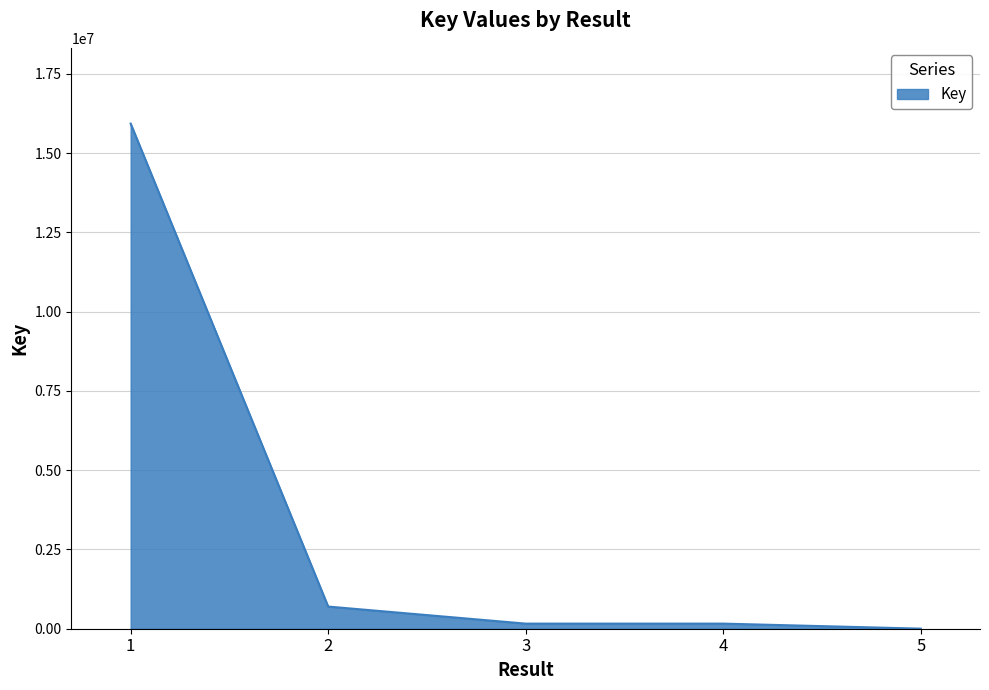

How many values are below 160928?

2